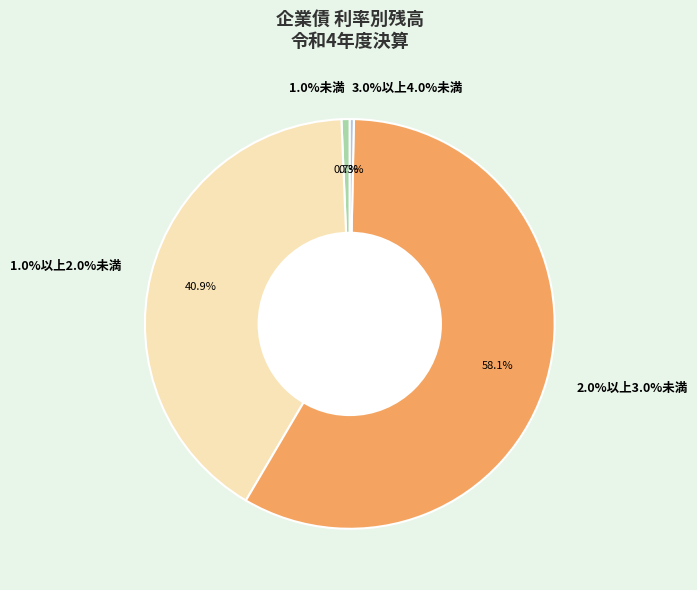

Is there a majority slice in this chart?

Yes